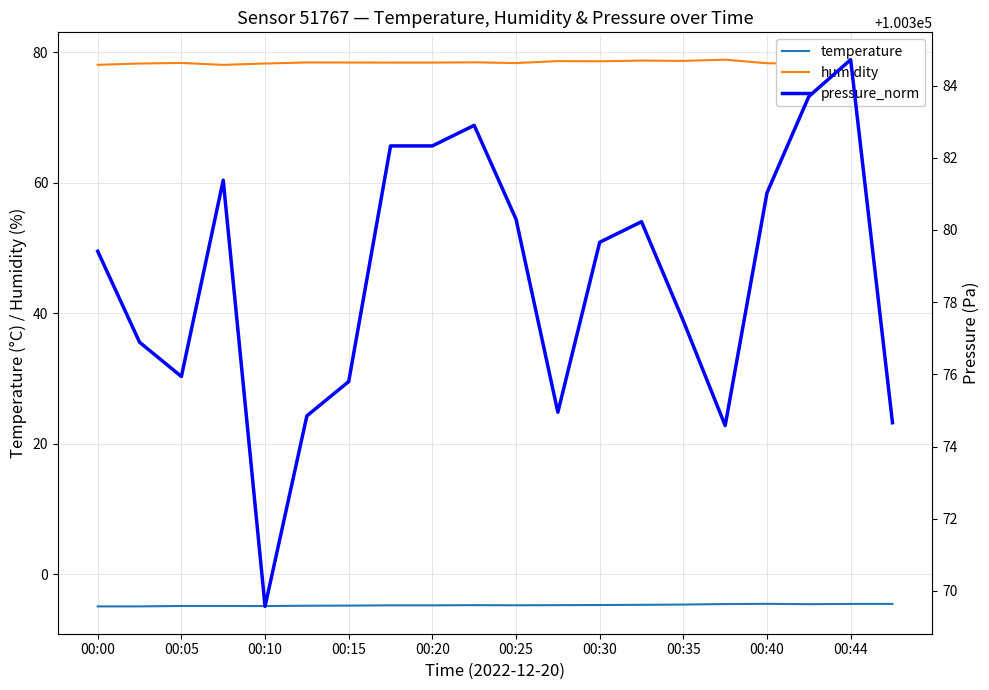

Rank the series by their maximum value, from highest to lowest.

pressure_norm, humidity, temperature